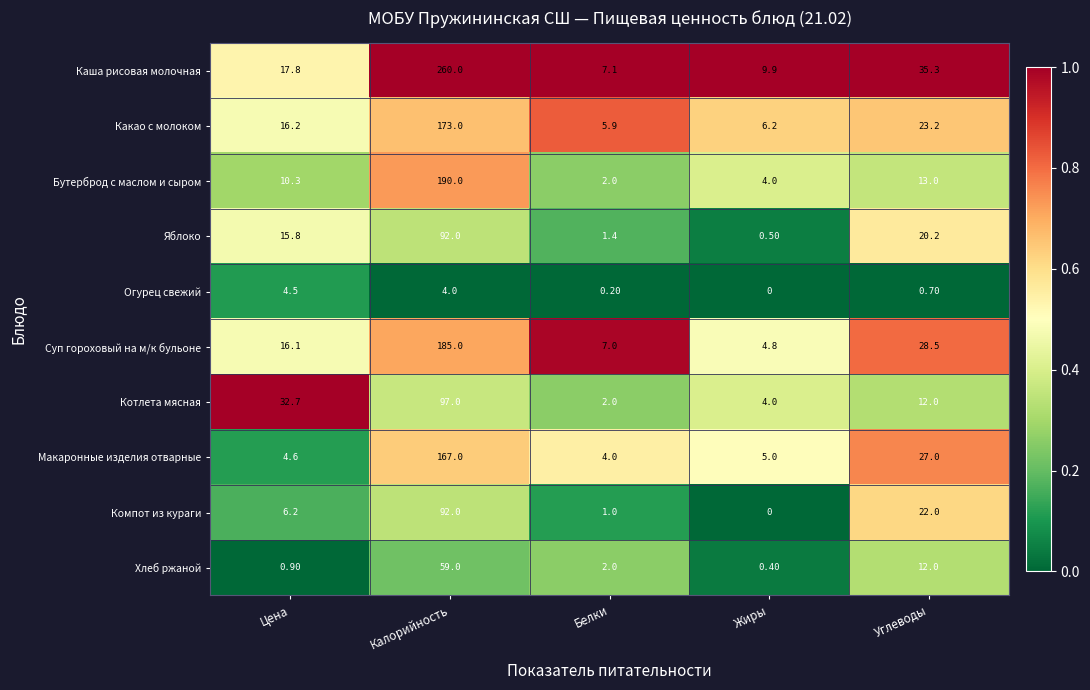

At how many categories does at least one series exceed 0?

5